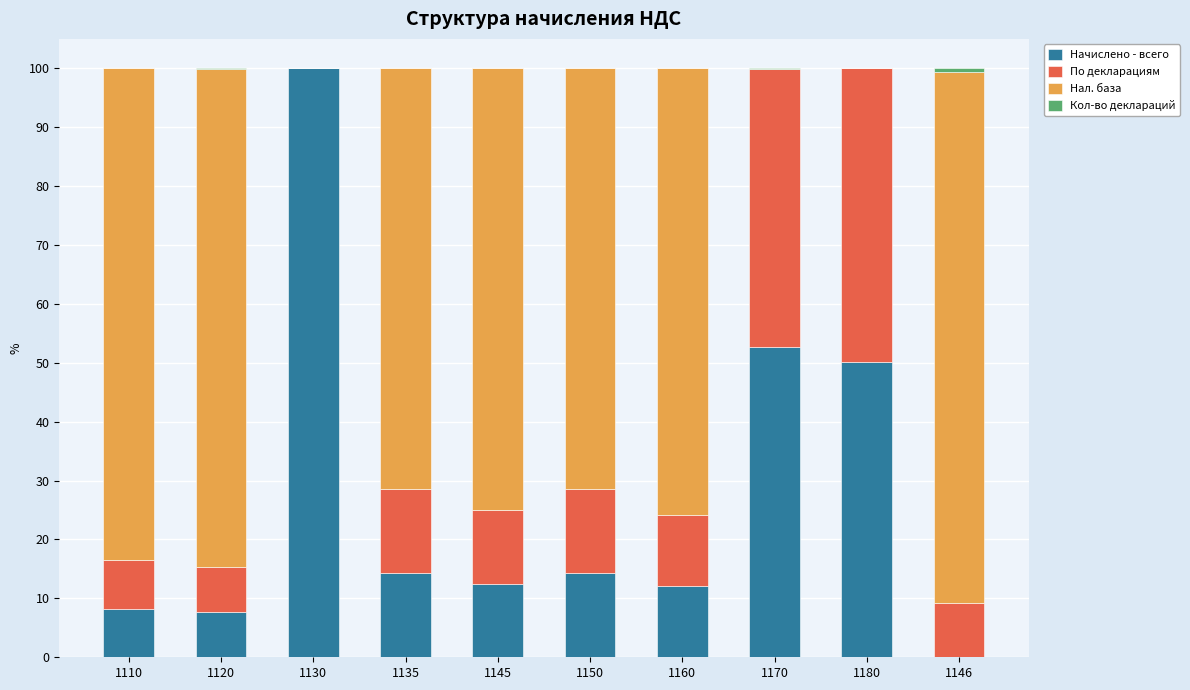

Are the bars grouped side by side (vs. stacked)?

No